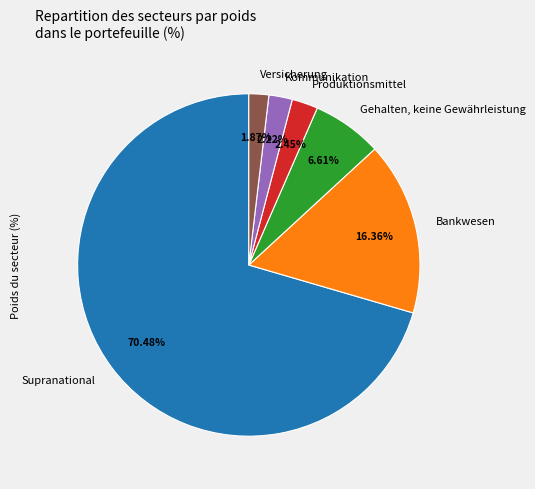

Which category has the biggest portion of the pie?

Supranational